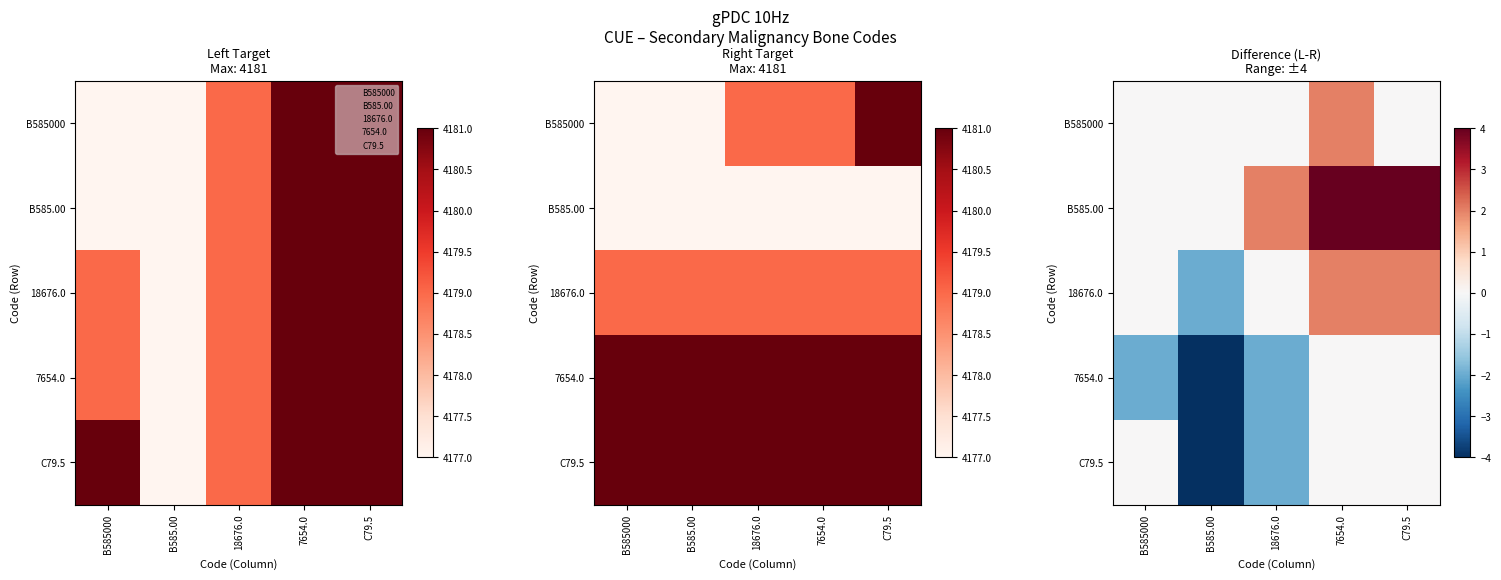

The B585.00 series shows 6 at 7654.0. True or false?

False